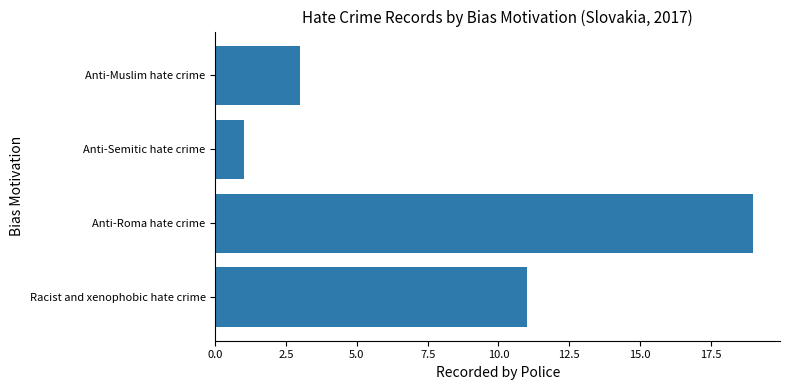

The chart shows a value of 2 at Anti-Muslim hate crime. True or false?

False